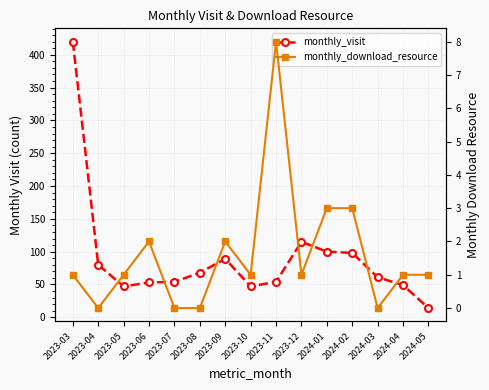

At which label does monthly_visit first exceed 61?

2023-03